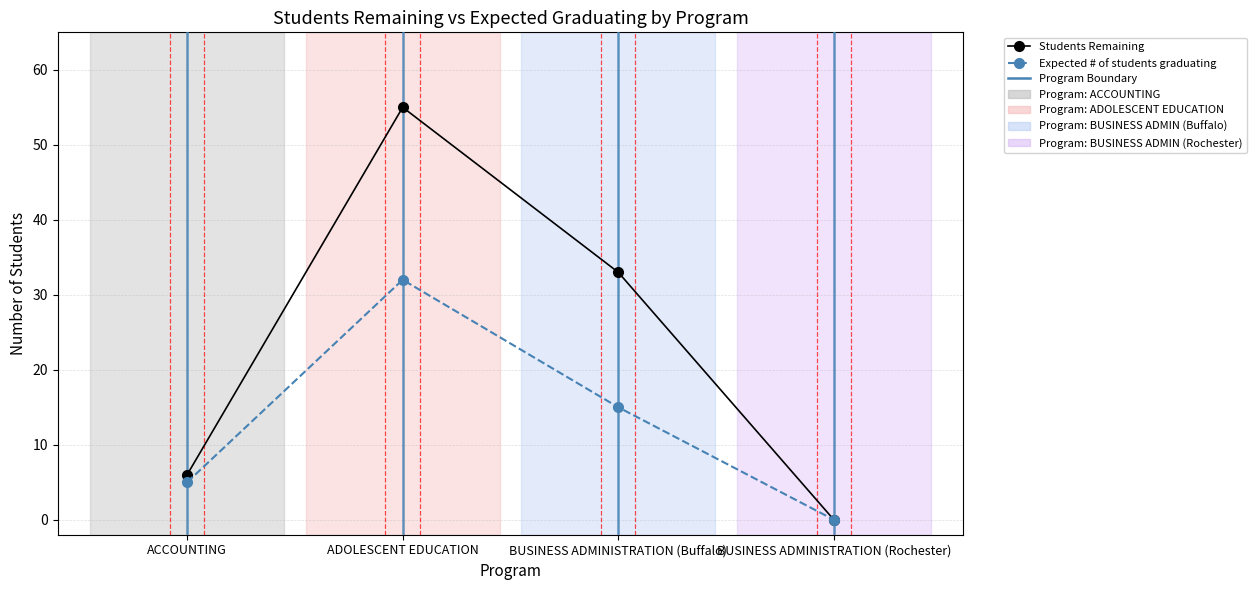

List the series in order of their overall mean, lowest first.

Expected # of students graduating, Students Remaining